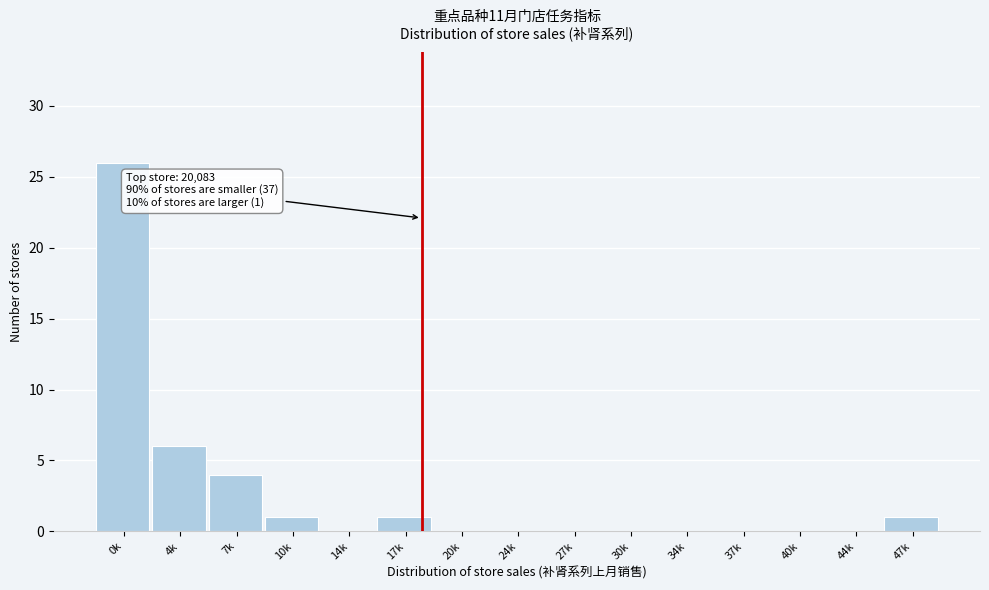

Reading left to right, what are all the values shown in this chart?

0k=26	4k=6	7k=4	10k=1	14k=0	17k=1	20k=0	24k=0	27k=0	30k=0	34k=0	37k=0	40k=0	44k=0	47k=1